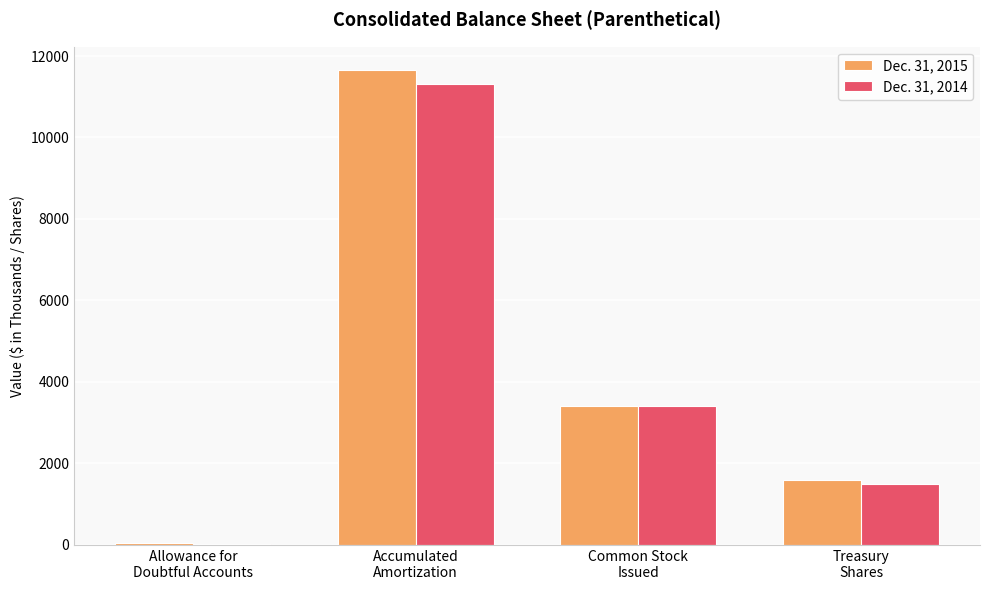

What is the greatest value displayed?

11647